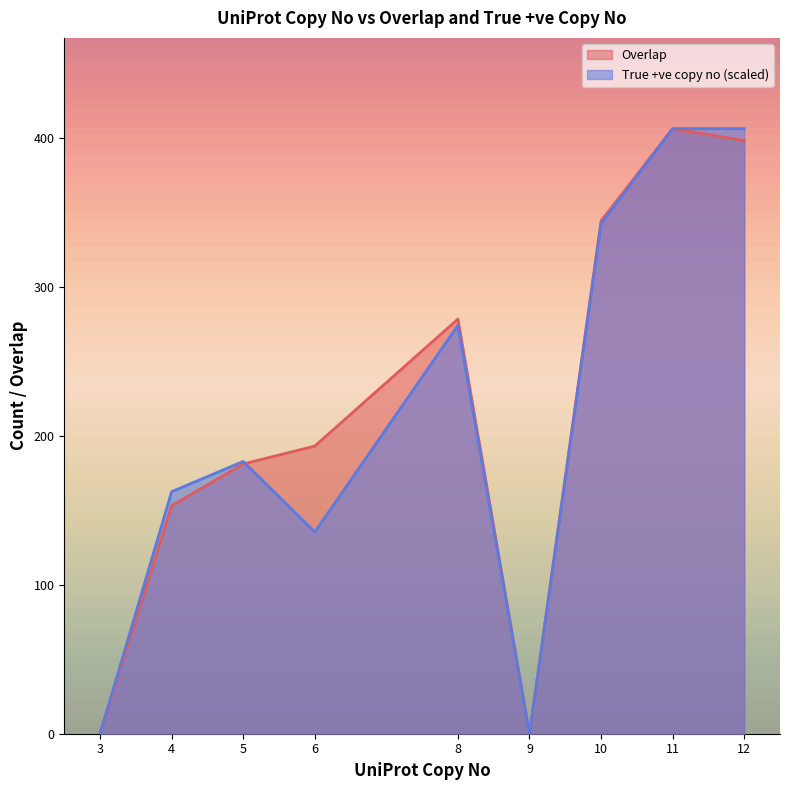

At which category does the chart reach its minimum across all series?

3